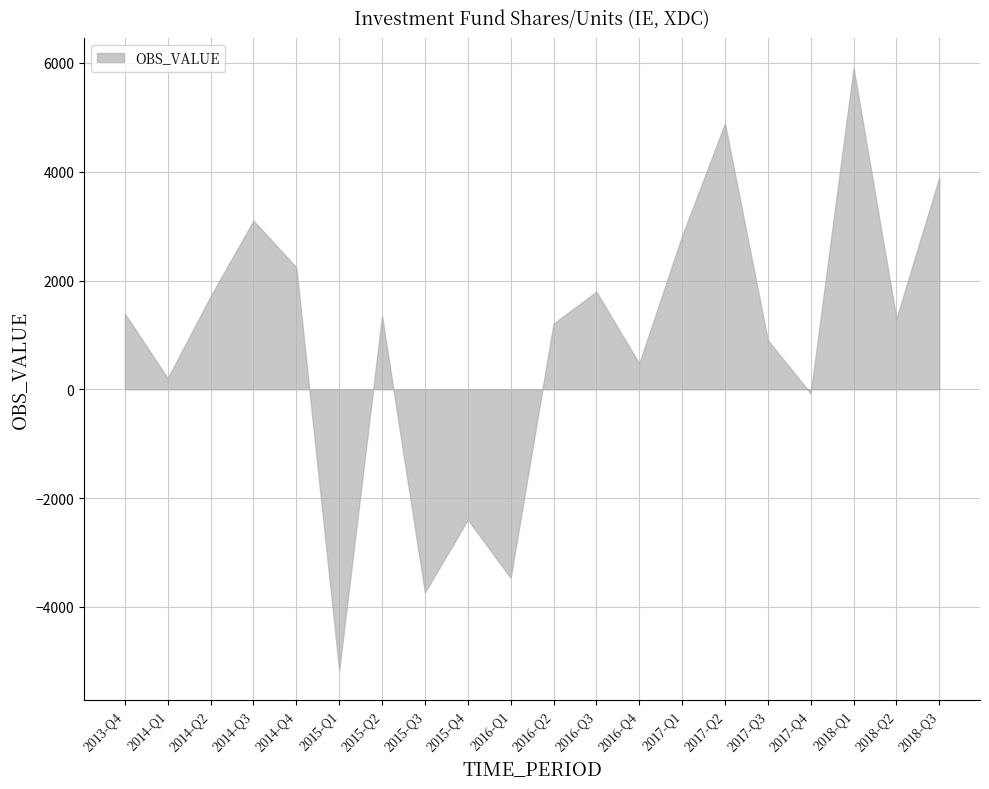

What is the sum of all values?

18356.1